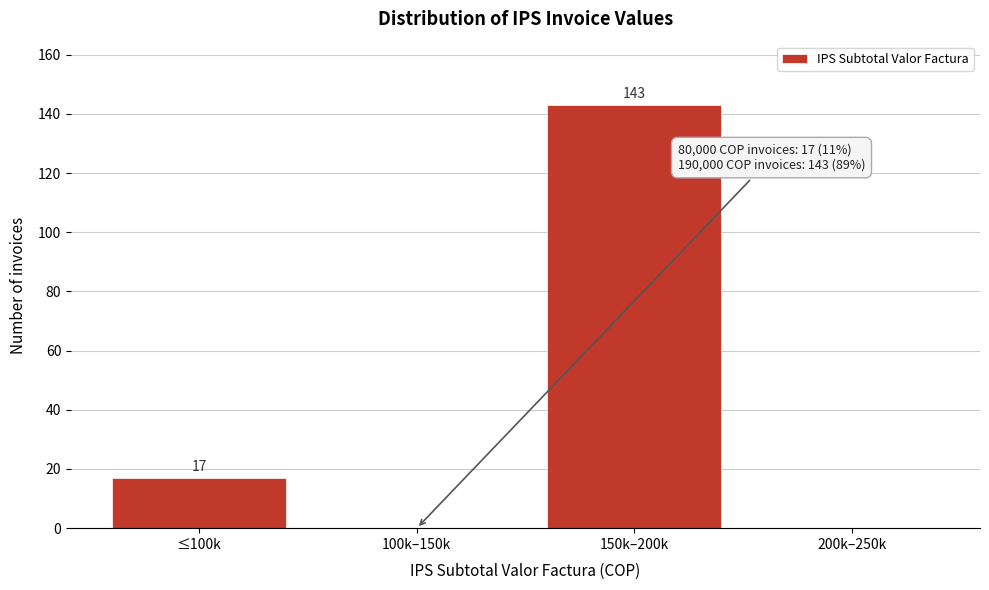

Reading left to right, list all the values displayed in this chart.

≤100k=17	100k–150k=0	150k–200k=143	200k–250k=0